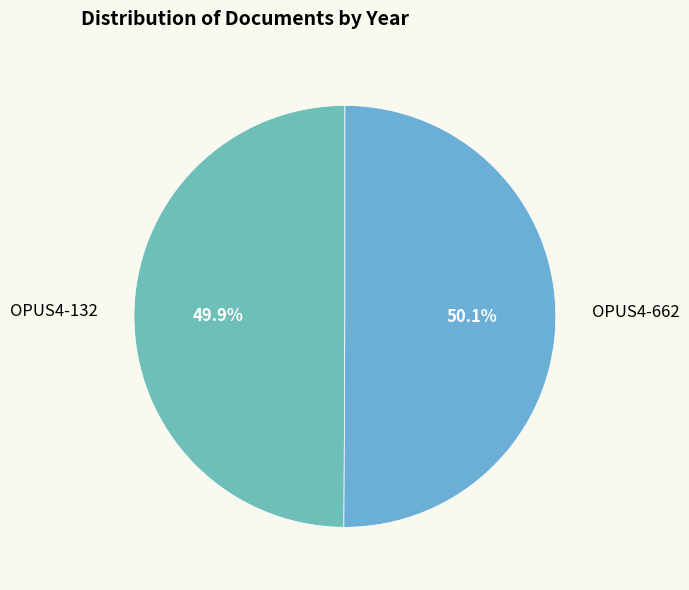

How many slices are in this pie chart?

2